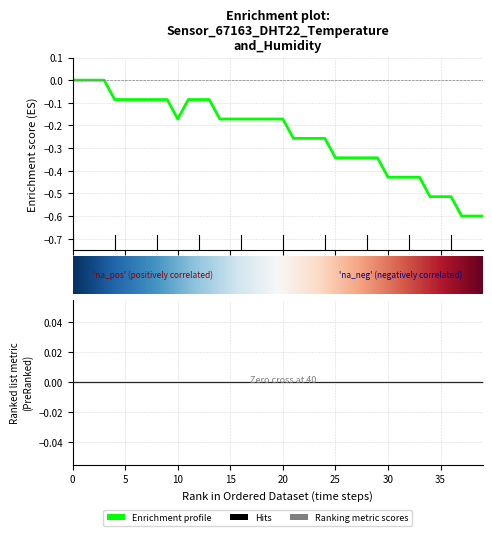

Read the value at 01:31.

-0.5